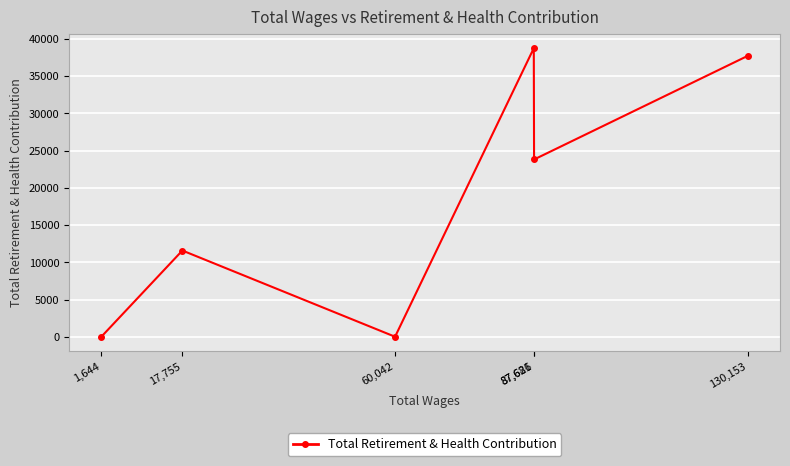

Count the number of data series in this chart.

1